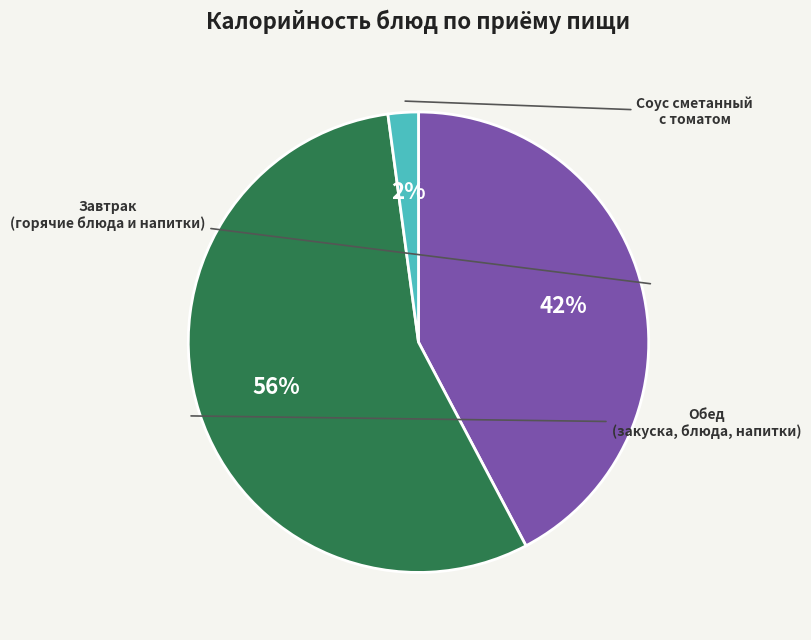

Is there any slice that represents more than half of the pie?

Yes